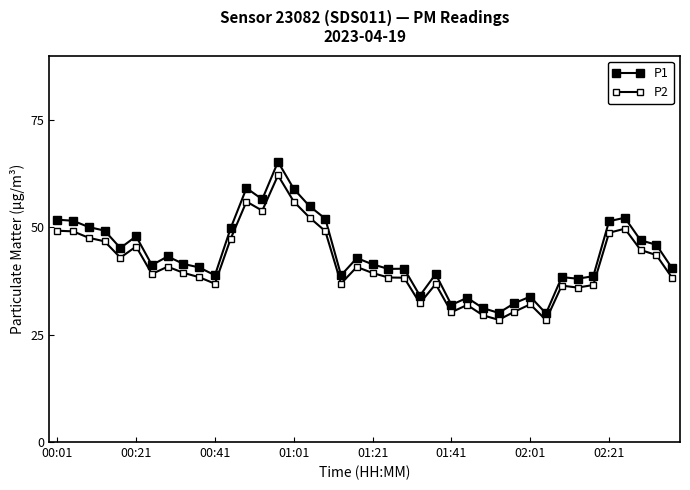

Does the chart have visible grid lines?

No